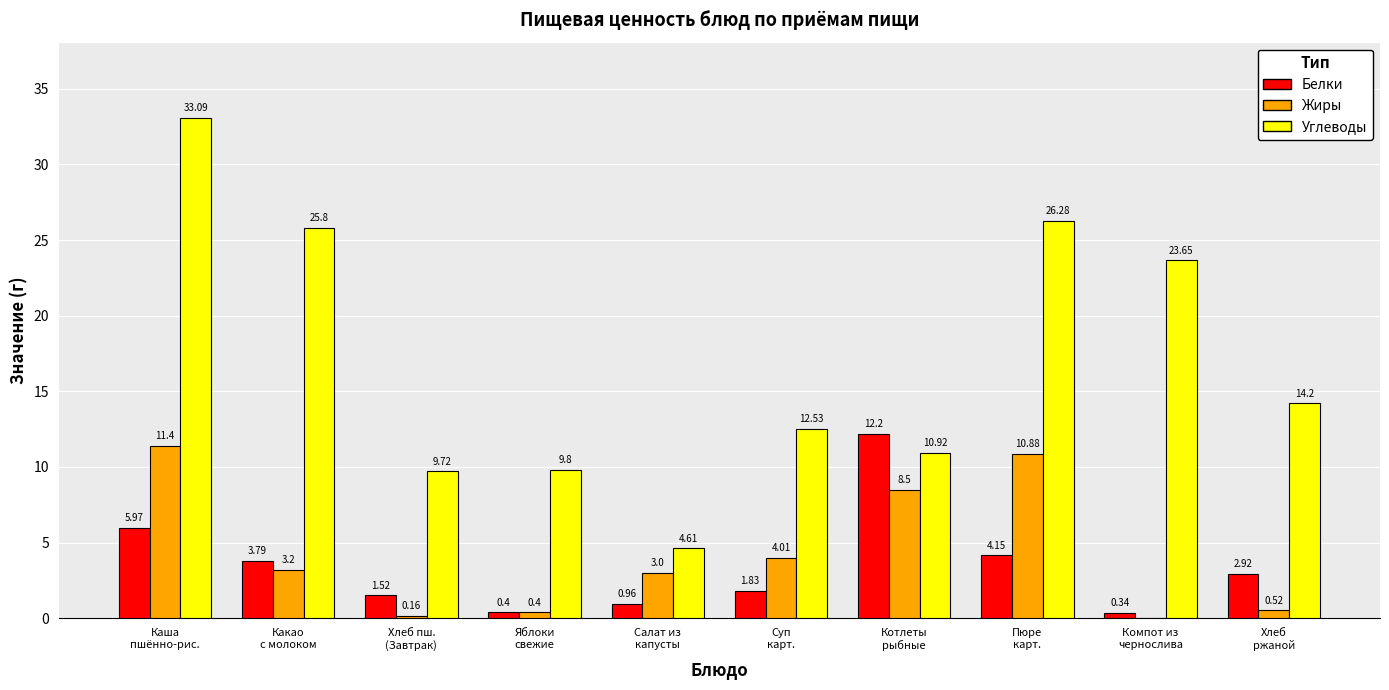

Which label corresponds to the largest value in the chart?

Каша
пшённо-риc.